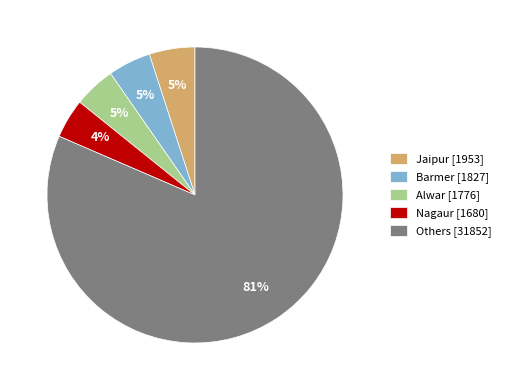

To the nearest percent, what percentage of the pie is Jaipur [1953]?

5%